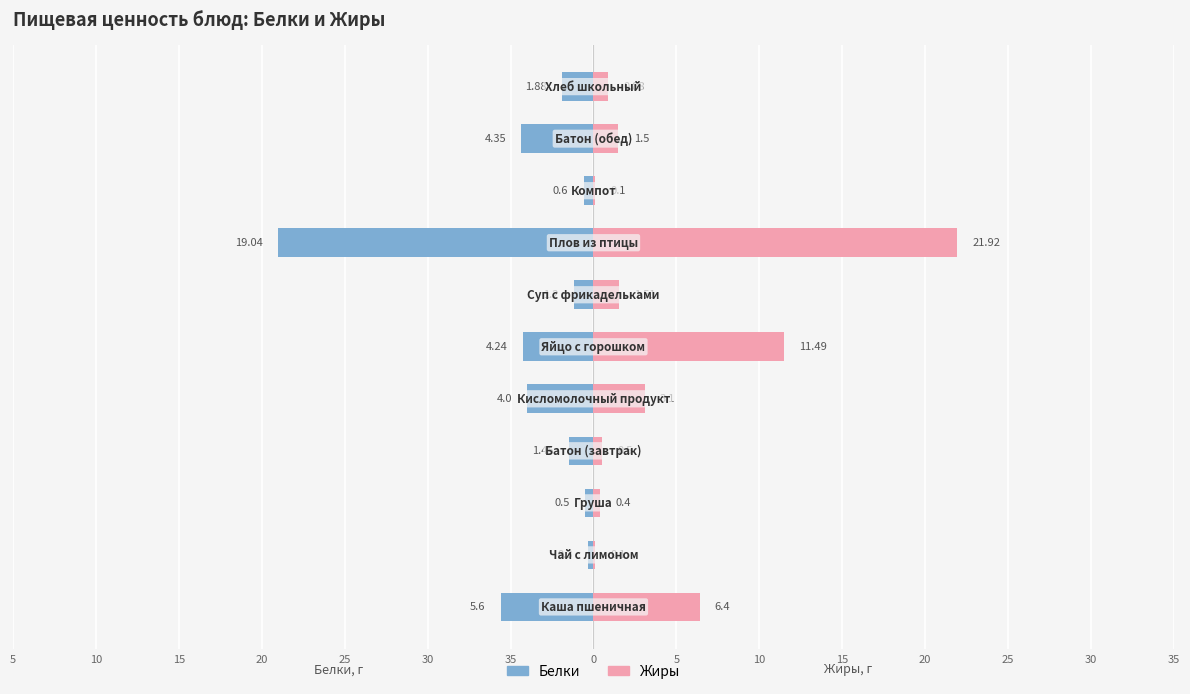

What is the lowest value of the Белки series?

-19.0